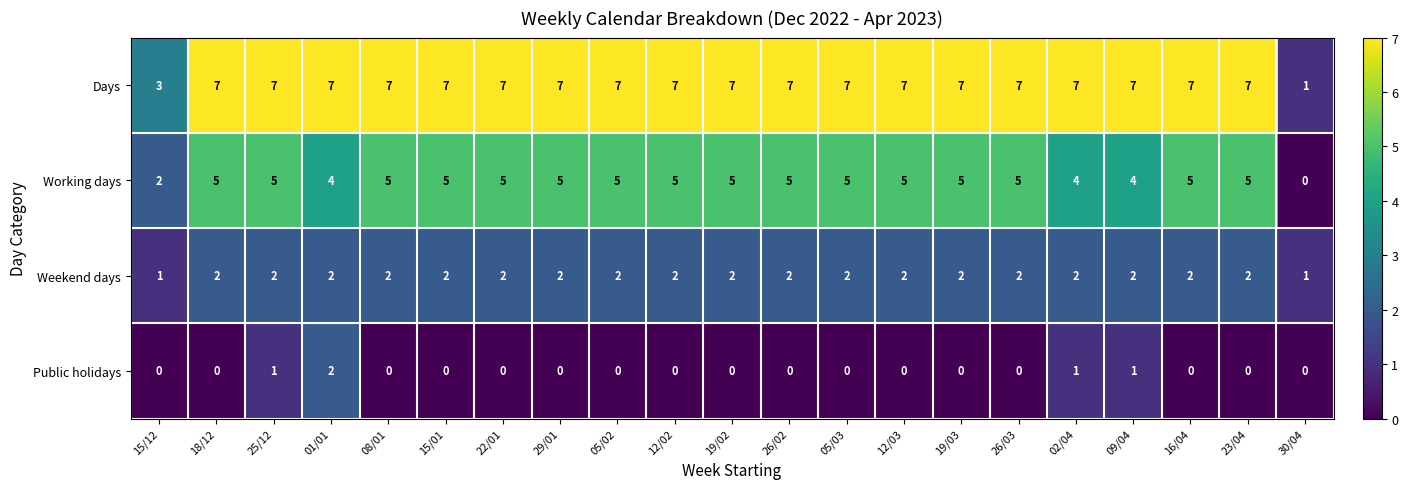

What is the total value across all series at 26/02?

14